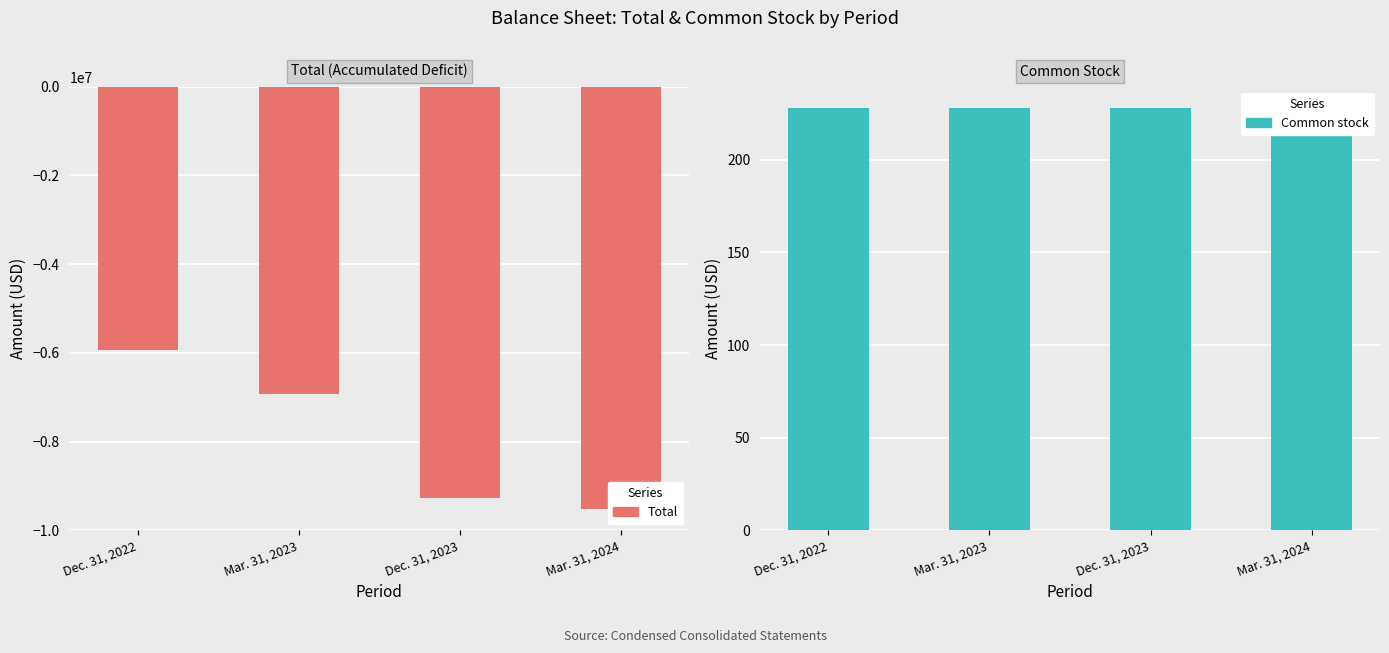

How many groups of bars are there?

4